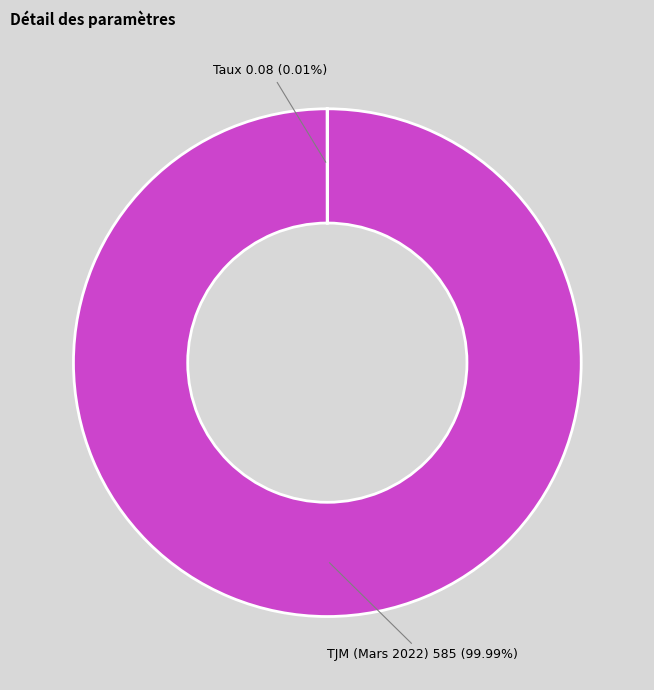

Which slice is the largest?

TJM (Mars 2022)